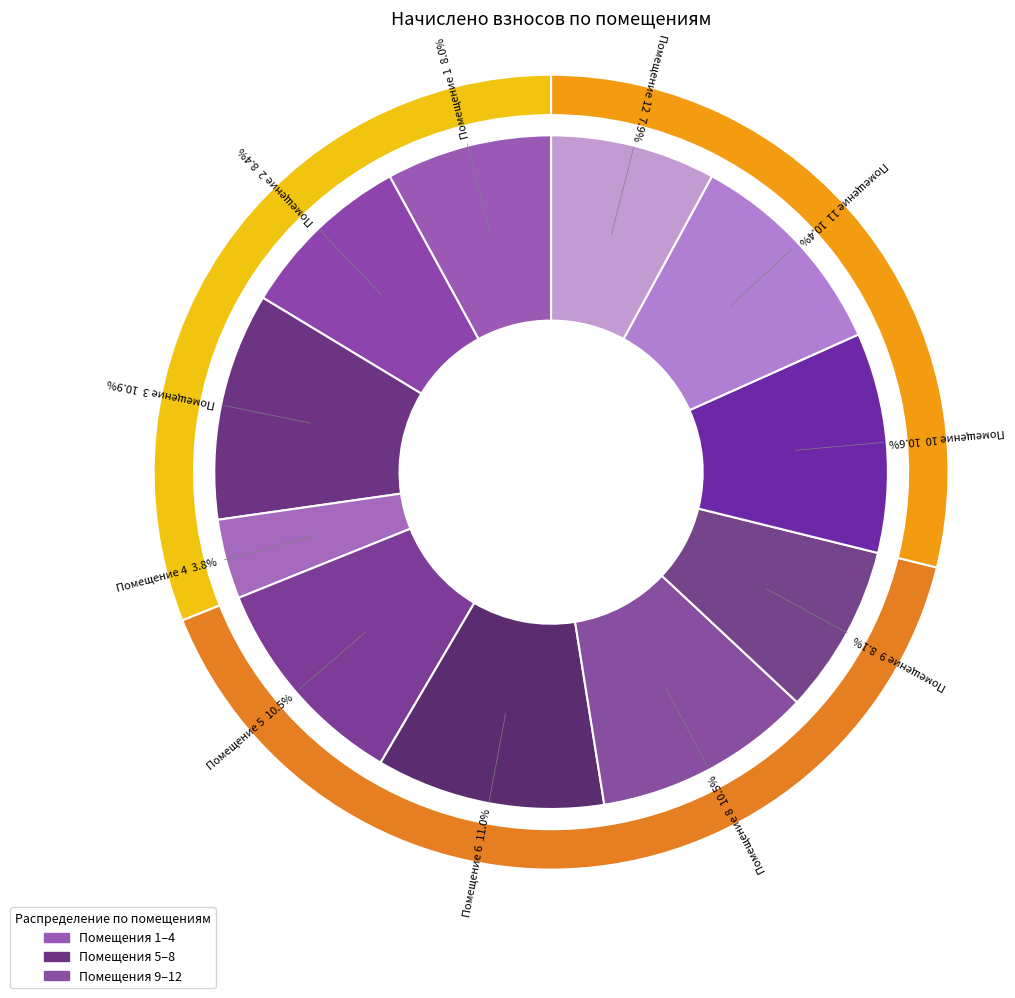

Does any single category account for the majority?

No